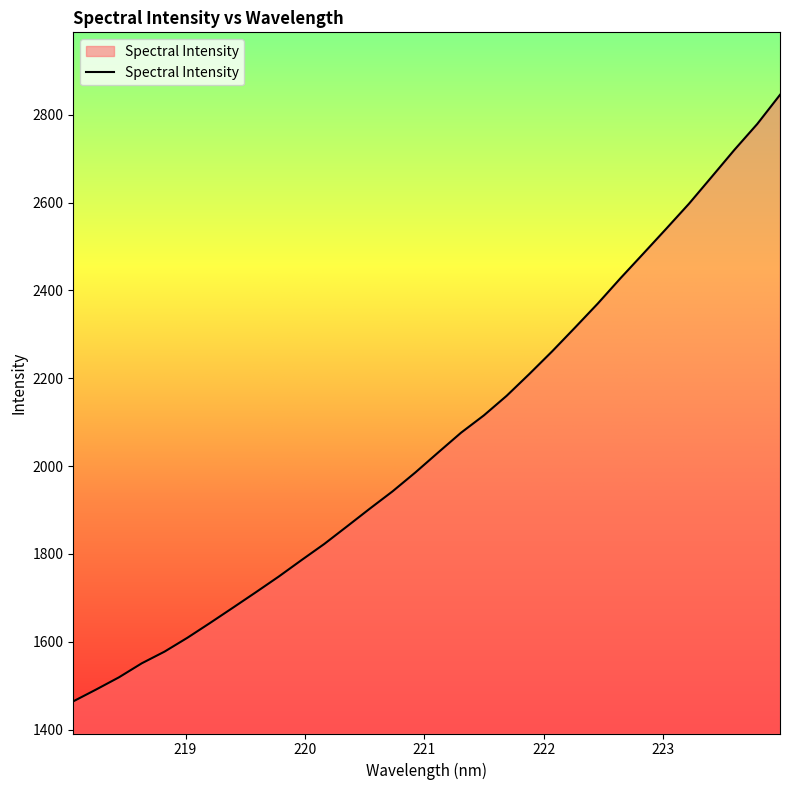

What is the greatest value displayed?

2845.6